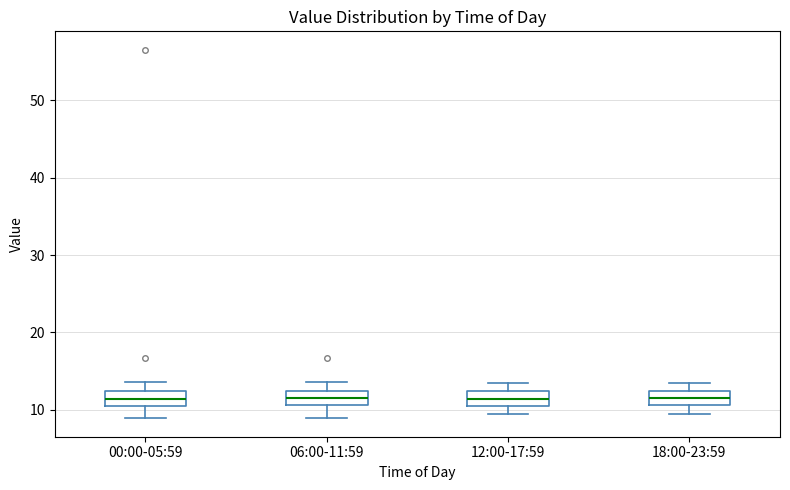

Reading left to right, read every box against the y-axis: the position of its median line, the range the box covers, and the ends of its whiskers. The values are not printed on the chart, so give them approximately, as read against the axis.

00:00-05:59: median 11, box 10 to 12, whiskers 9 to 14
06:00-11:59: median 11 (inside the box), box 11 to 12, whiskers 9 to 14
12:00-17:59: median 11 (inside the box), box 11 to 12, whiskers 10 to 13
18:00-23:59: median 12 (inside the box), box 11 to 12, whiskers 9 to 14